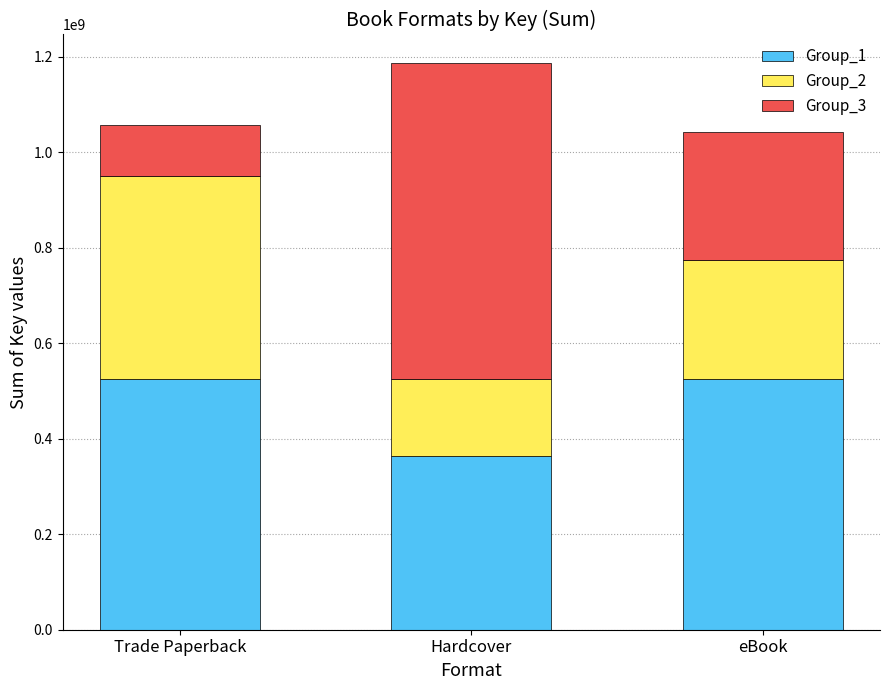

How many categories are shown in the chart?

3